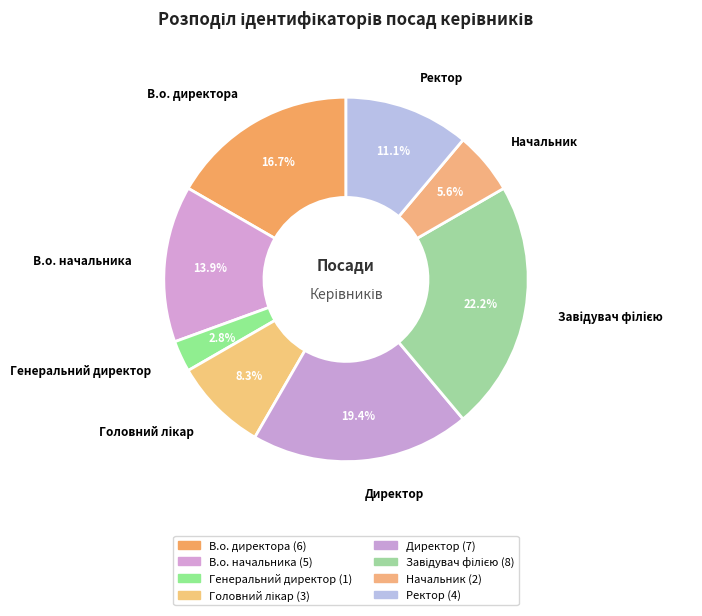

Is it true that Ректор is 11% of the pie?

True